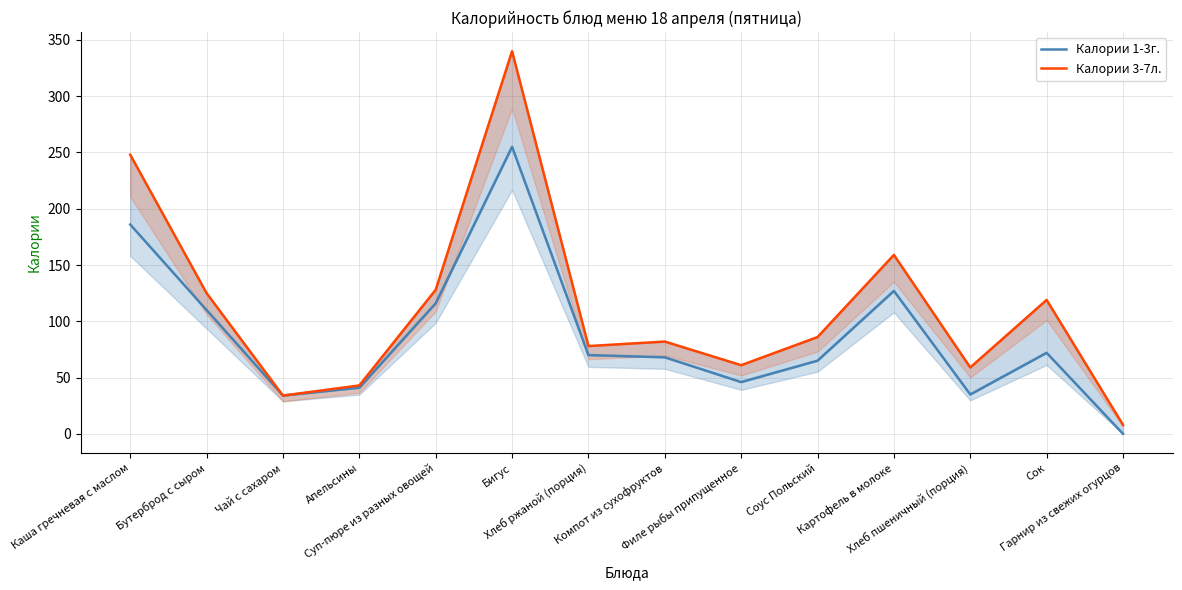

The value of Калории 1-3г. at Апельсины is 24. True or false?

False